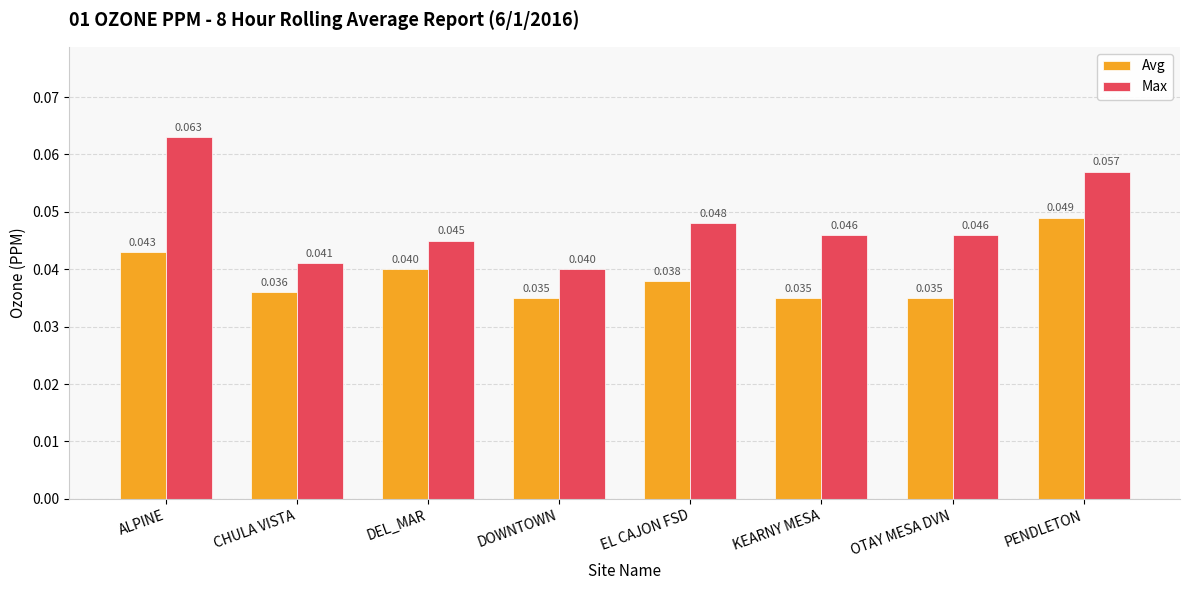

Between KEARNY MESA and PENDLETON, which series saw the biggest shift?

Avg